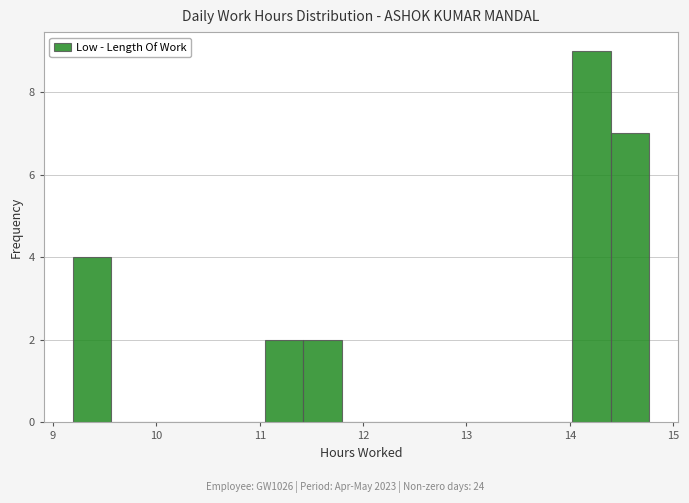

Around what value on the x-axis is the tallest bar? Give the approximate position of its centre, as read against the axis.

14.2